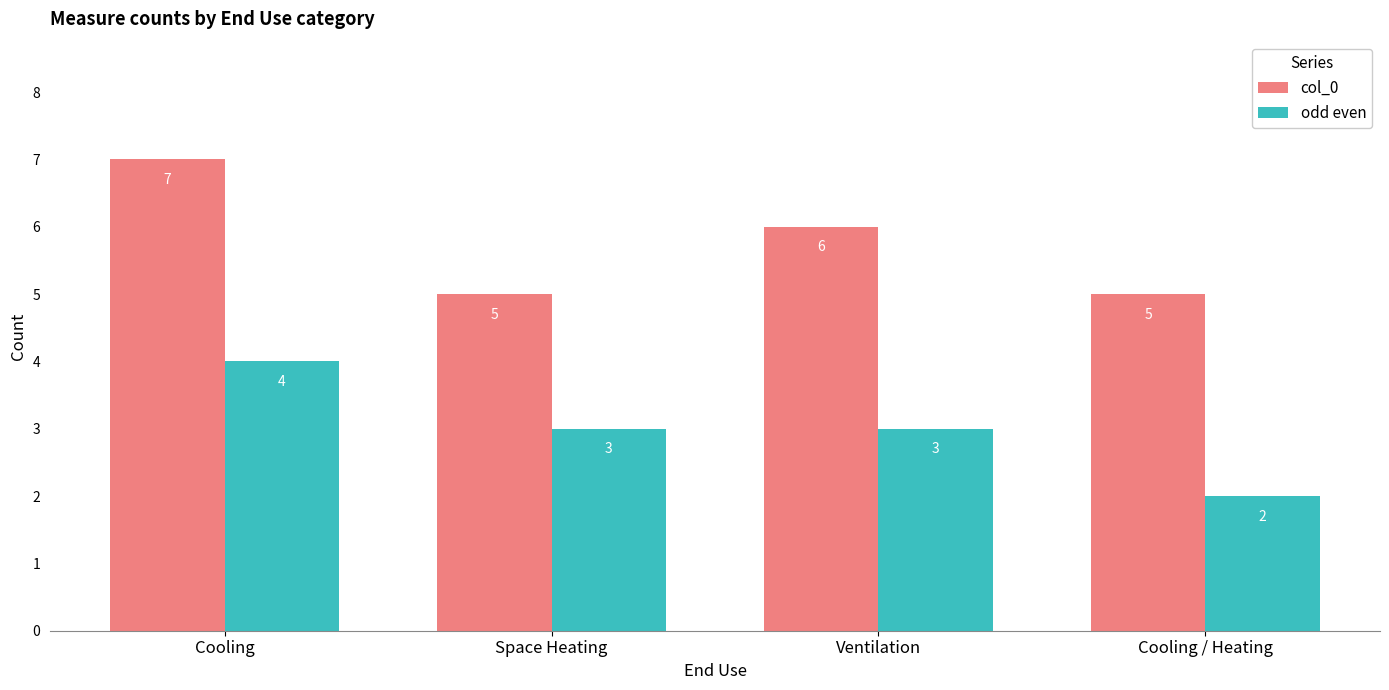

How many values in the odd even series are below 3?

1